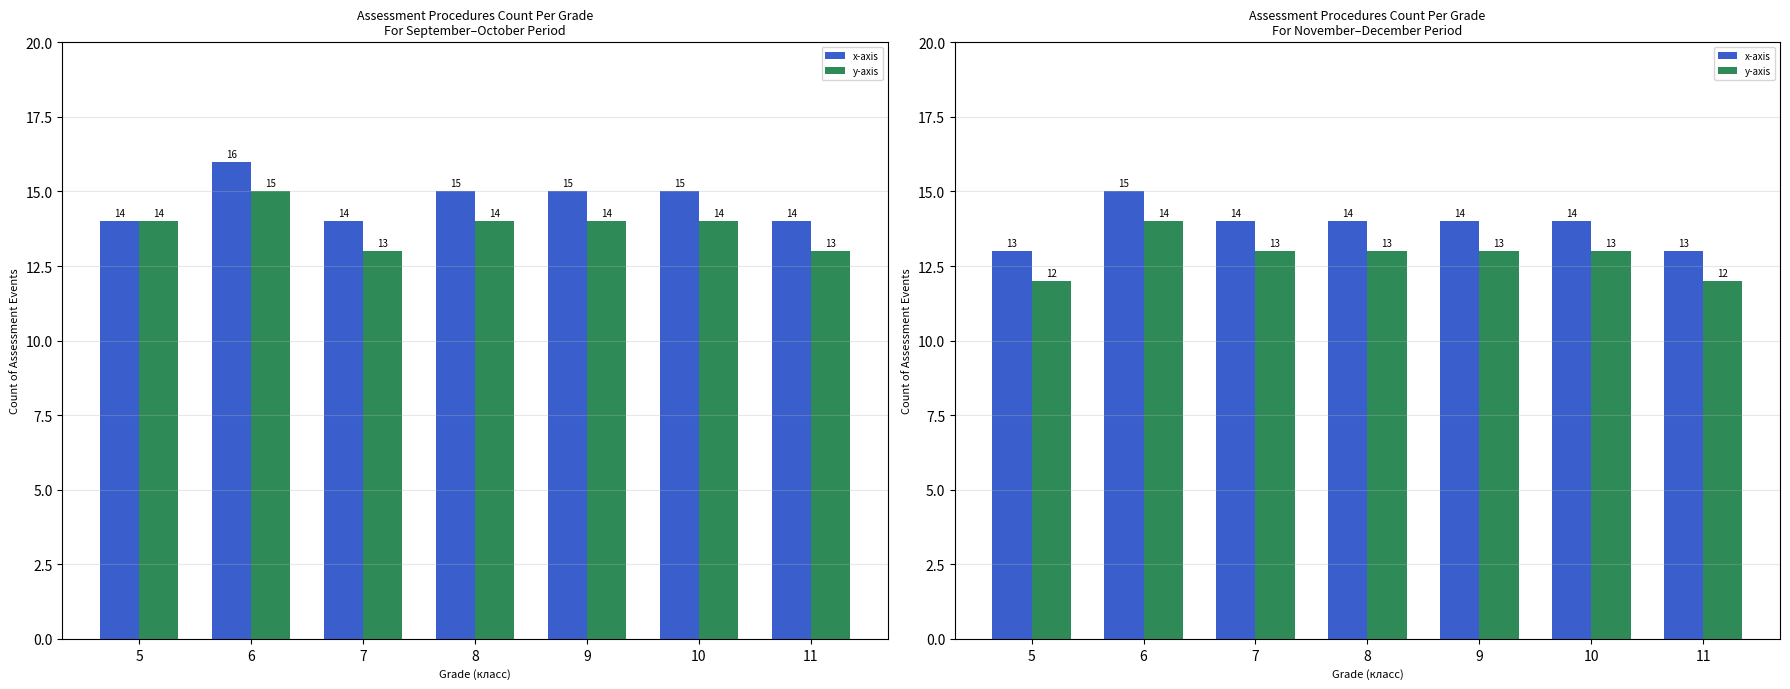

What is the value of the y-axis bar at the 7th from the left?

12